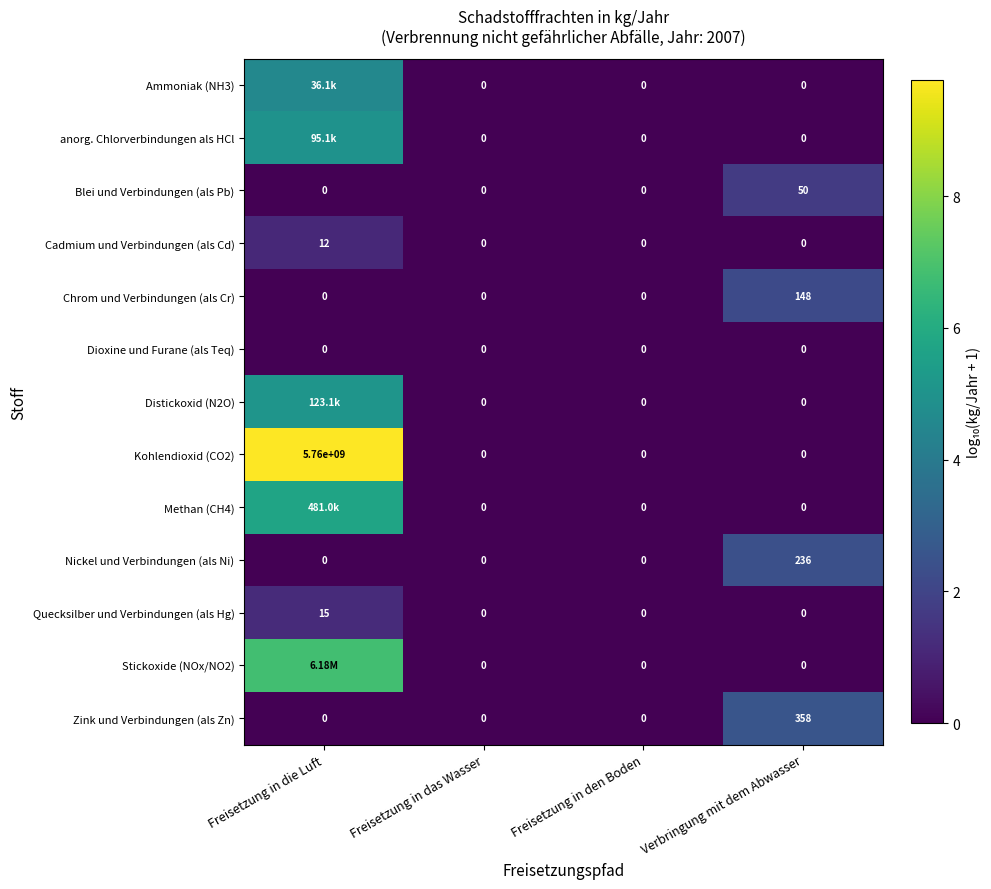

What is the total value across all series at Verbringung mit dem Abwasser?

8.8